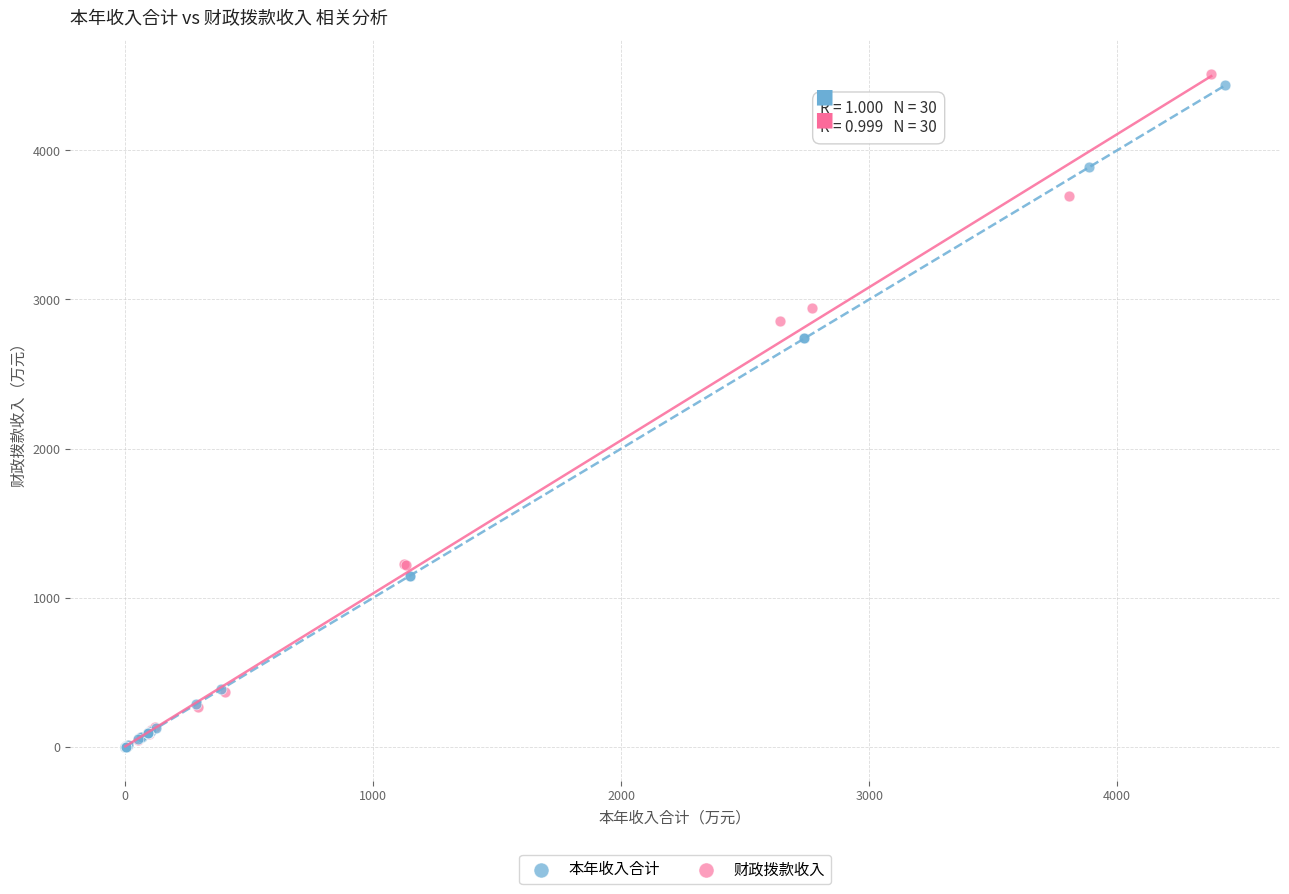

Which series has the largest Y range (max minus min)?

财政拨款收入